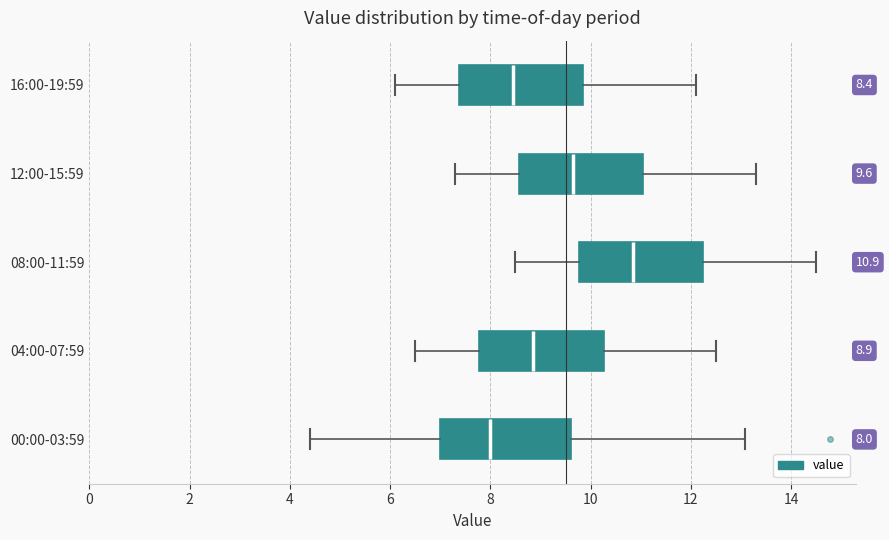

Which box has the furthest to the right median line?

08:00-11:59